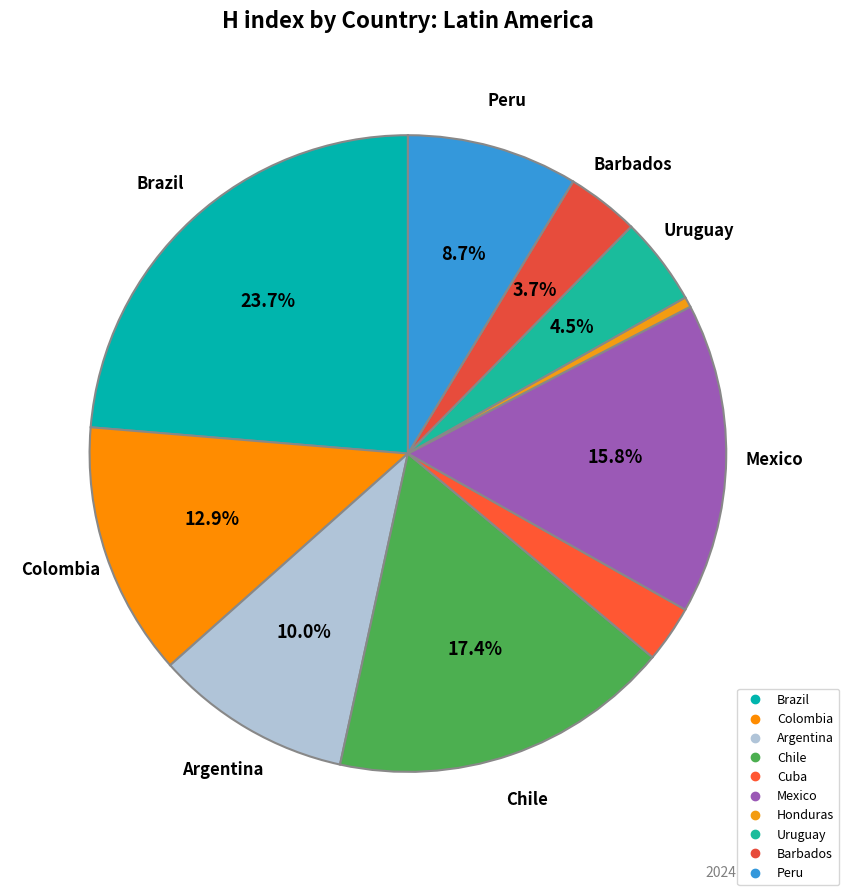

Between Peru and Colombia, which is larger?

Colombia